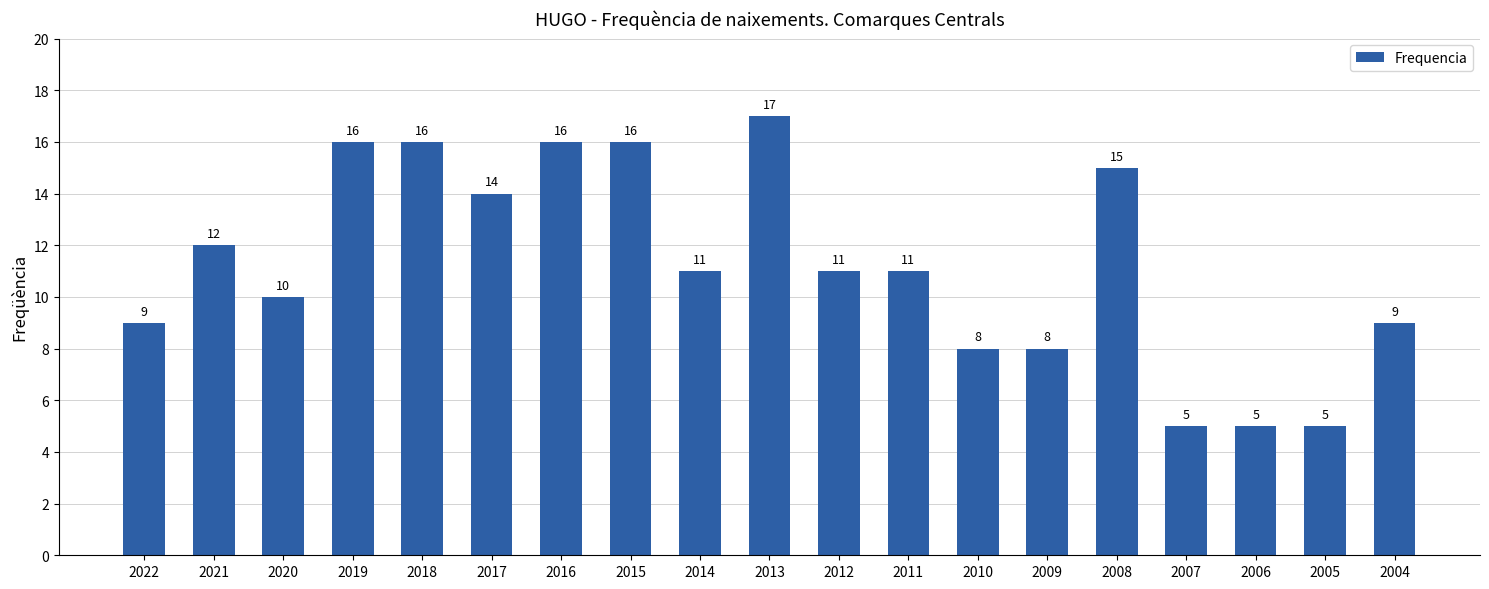

Is it true that the value at 2006 is 5?

True